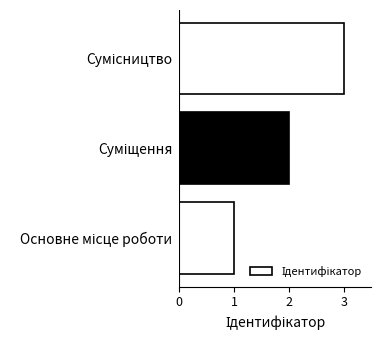

What is the sum of all values?

6